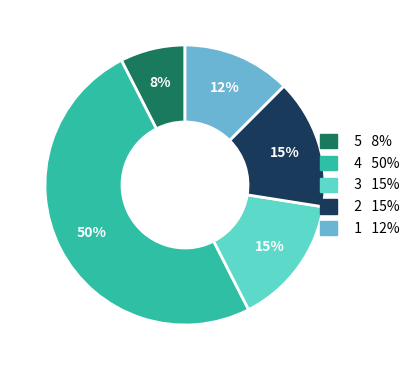

To the nearest percent, what is the difference between the largest and smallest slice percentages?

42%